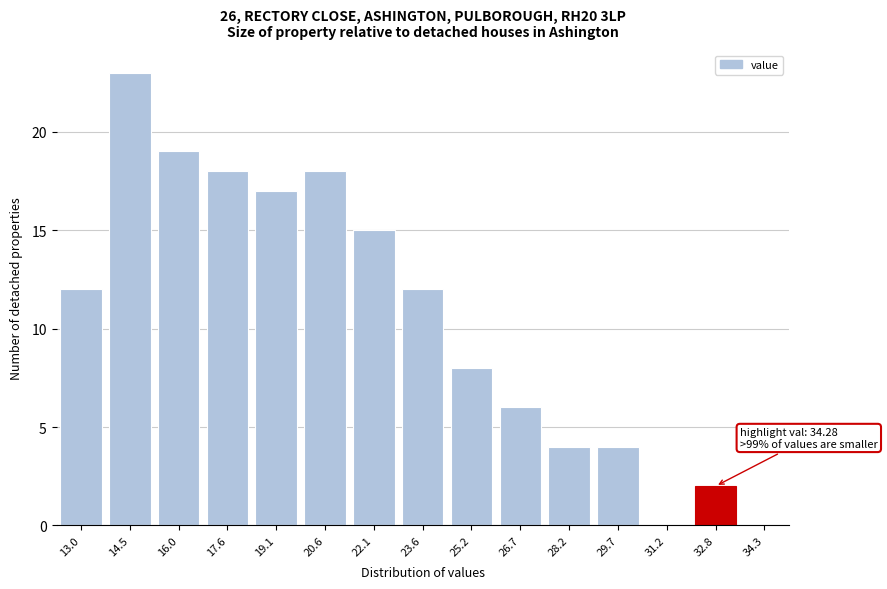

Reading left to right, extract all data points from this chart.

13.0=12	14.5=23	16.0=19	17.6=18	19.1=17	20.6=18	22.1=15	23.6=12	25.2=8	26.7=6	28.2=4	29.7=4	31.2=0	32.8=2